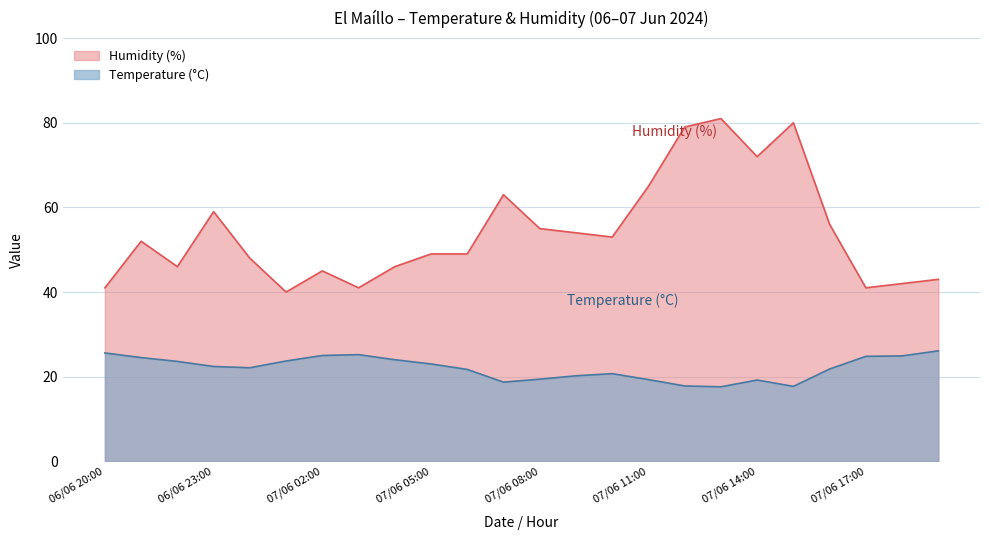

Which category has the highest value across all series?

07/06 13:00